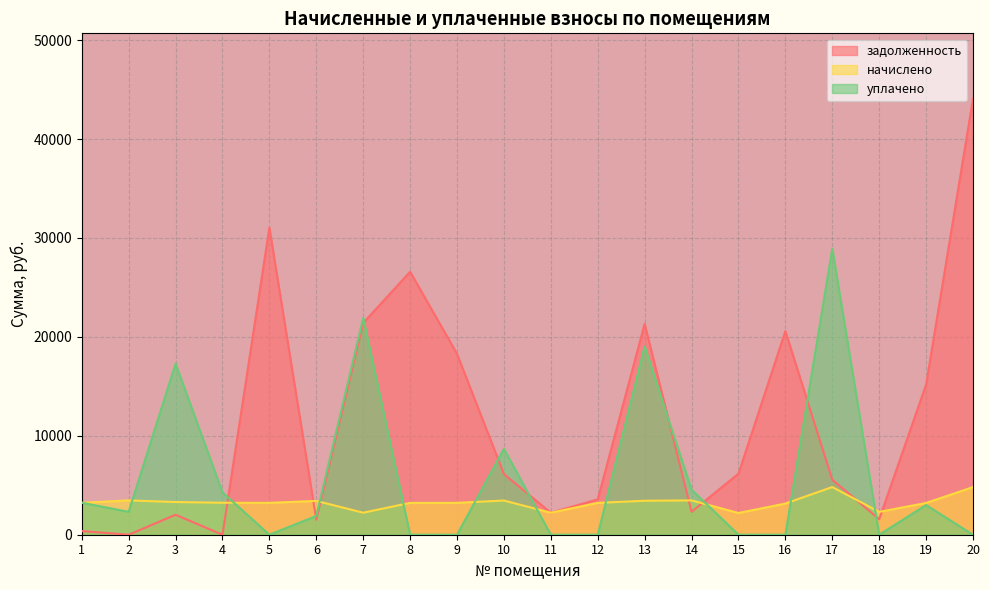

Reading left to right, extract all data points from this chart.

задолженность: 371.3	0.0	2020.6	0.0	31041.1	1520.0	21409.9	26585.7	18282.2	6128.0	2223.8	3576.0	21316.2	2313.2	6176.2	20582.8	5568.1	1564.8	15177.1	44077.7
начислено: 3225.6	3470.4	3304.8	3232.8	3225.6	3420.0	2224.8	3218.4	3225.6	3456.0	2224.8	3218.4	3434.4	3470.4	2196.0	3153.6	4816.8	2311.2	3211.2	4816.8
уплачено: 3236.0	2313.6	17292.3	4281.0	0.0	1900.0	21904.3	0.0	0.0	8676.6	0.0	0.0	19026.6	4550.5	0.0	0.0	28910.0	0.0	3000.0	0.0